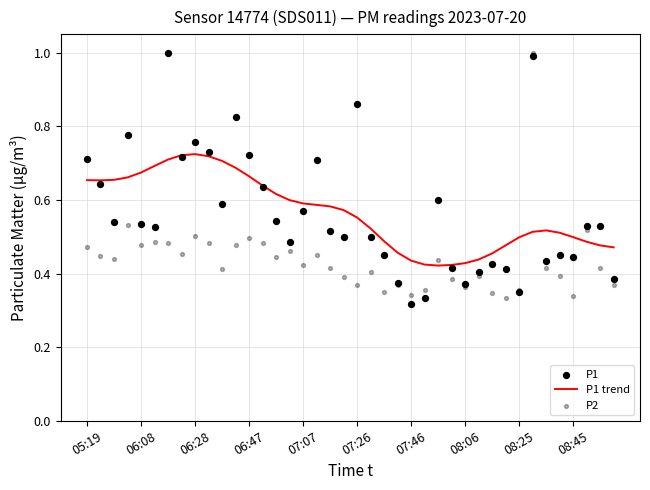

At which category is the sum across all series the highest?

33